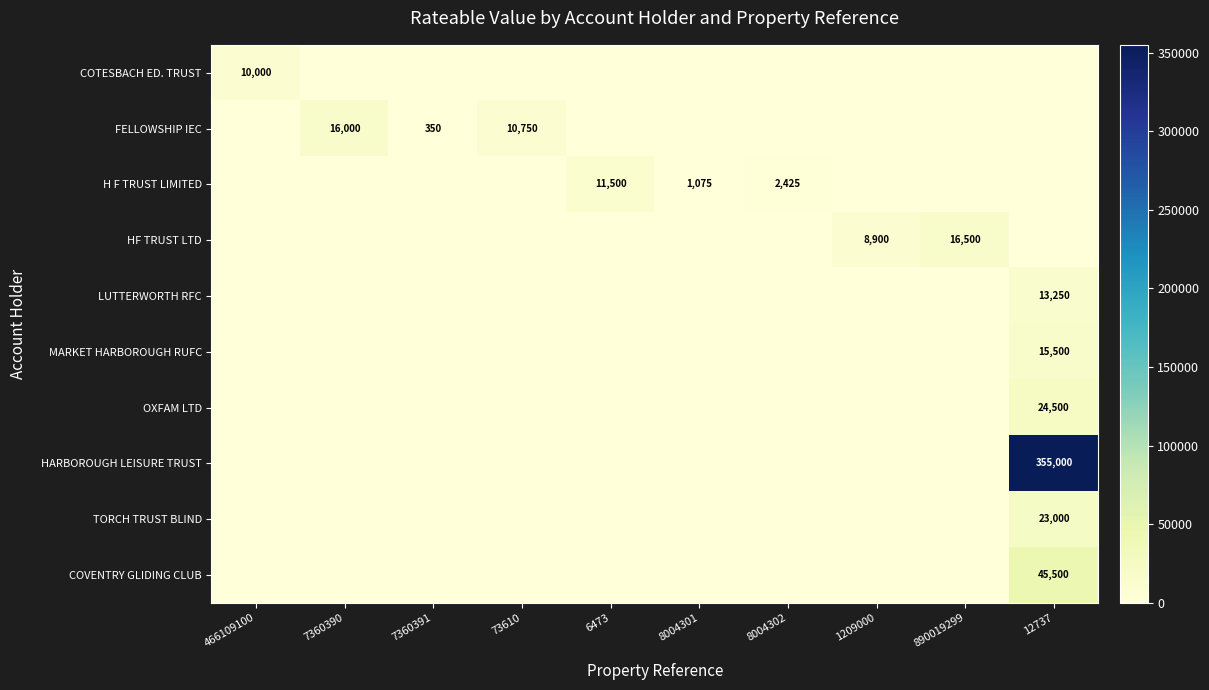

What is the greatest value displayed?

355000